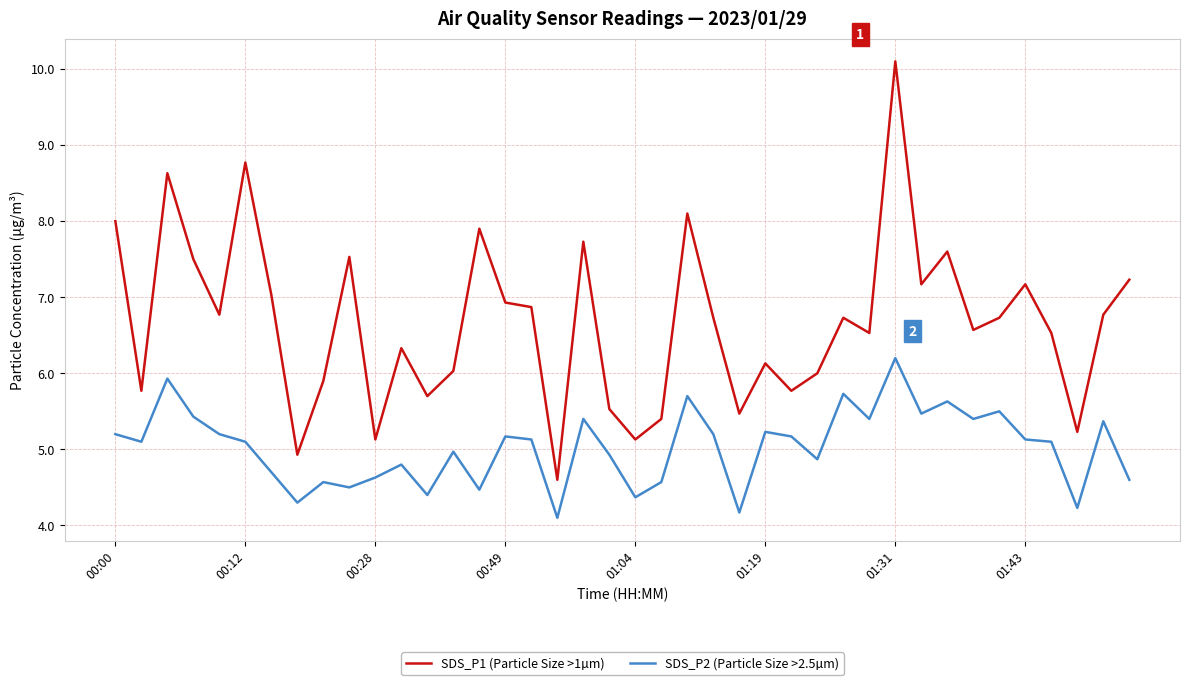

True or false: SDS_P2 (Particle Size >2.5µm) and SDS_P1 (Particle Size >1µm) cross at least once.

False